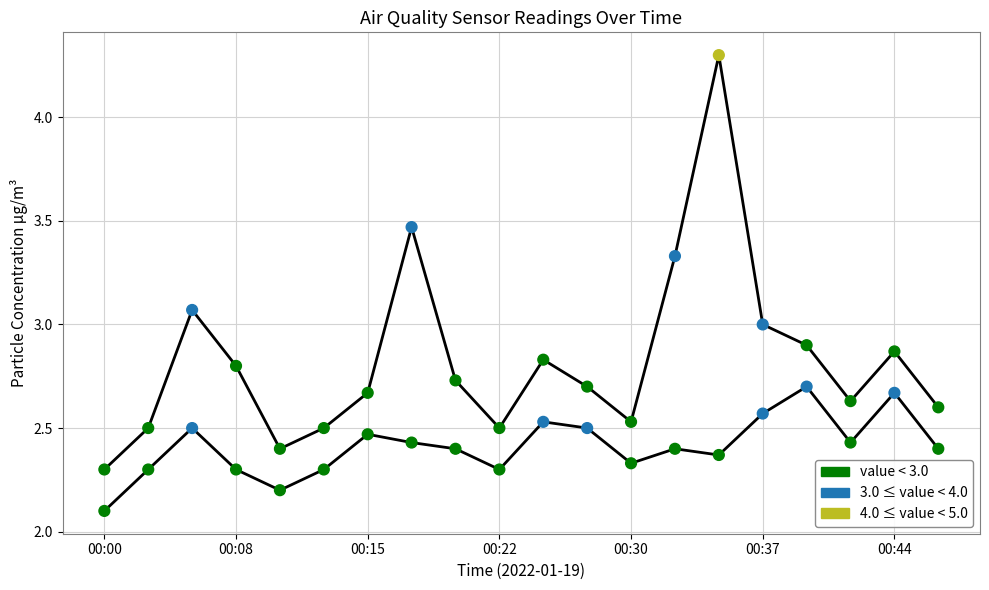

Count the number of points in this scatter plot.

40